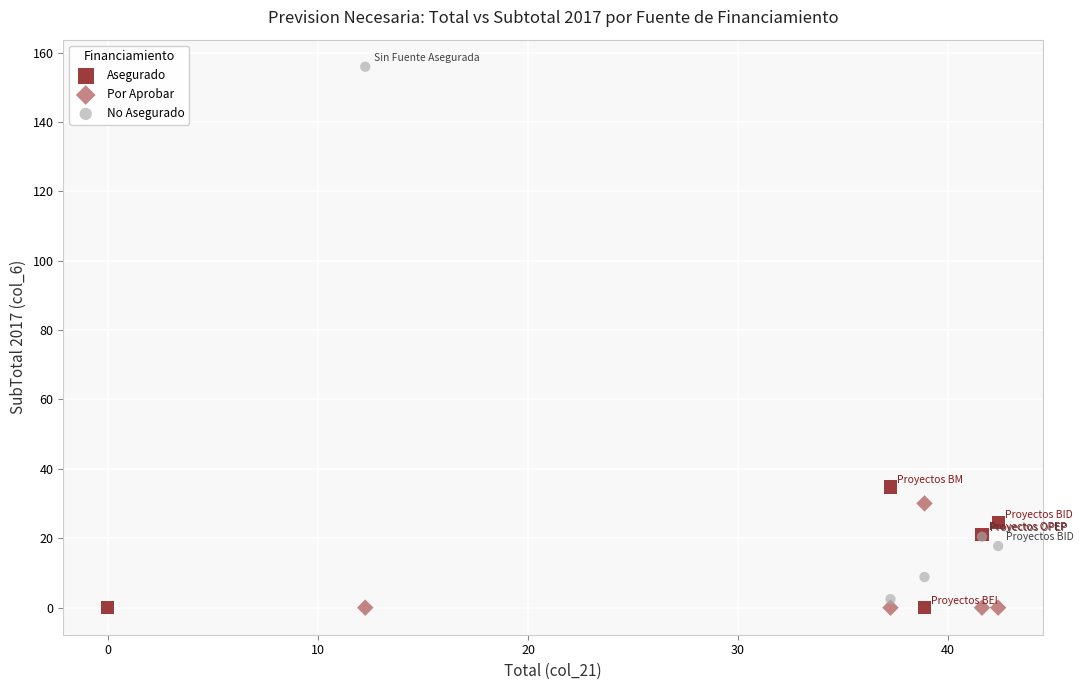

Which series has the widest spread of Y values?

No Asegurado